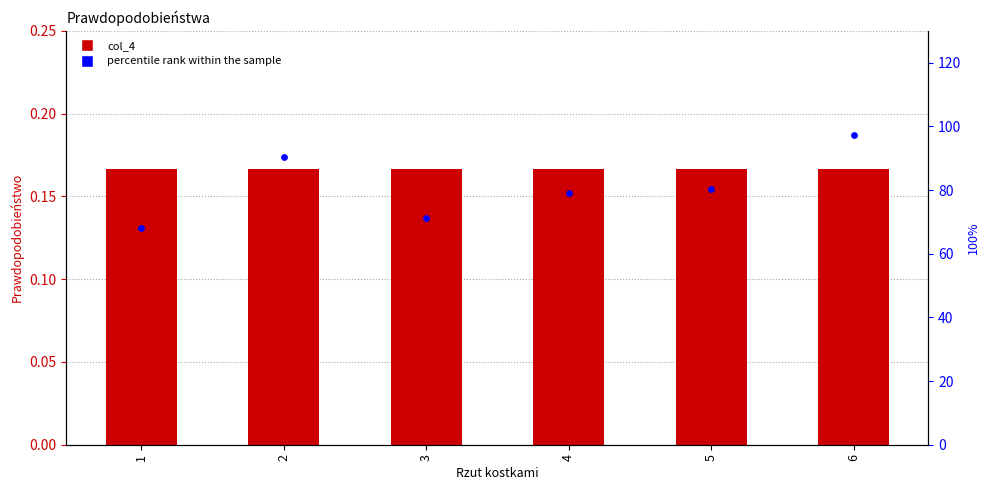

At which category is the sum across all series the highest?

6